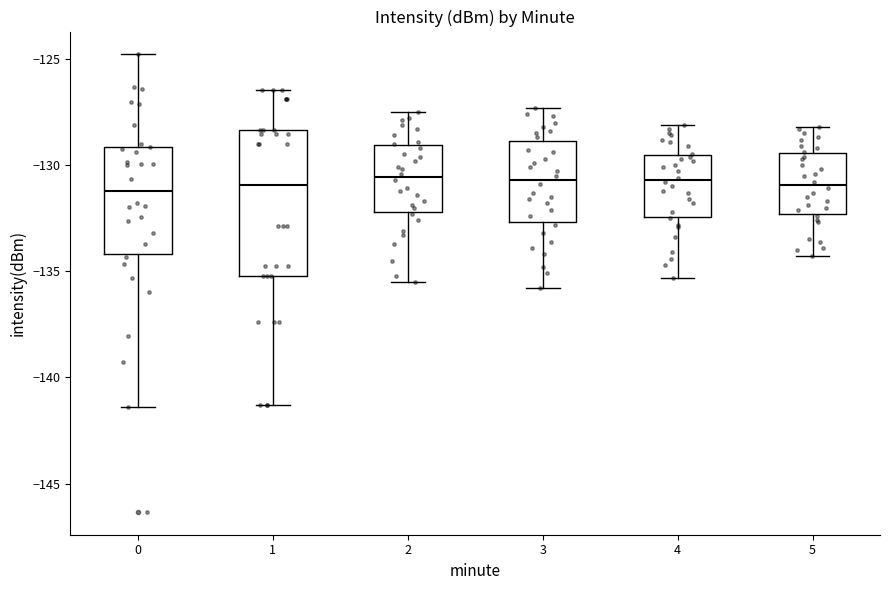

Where is the upper edge of the box at x = 4 on the y-axis? The values are not printed on the chart, so give them approximately, as read against the axis.

-129.5